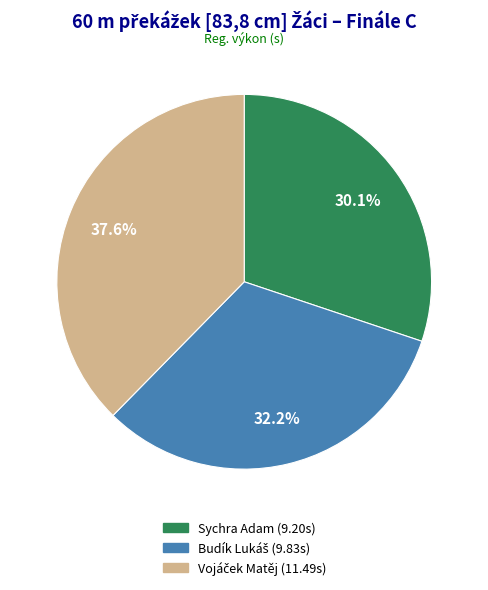

How much of the chart is everything except Sychra Adam?

69.9%